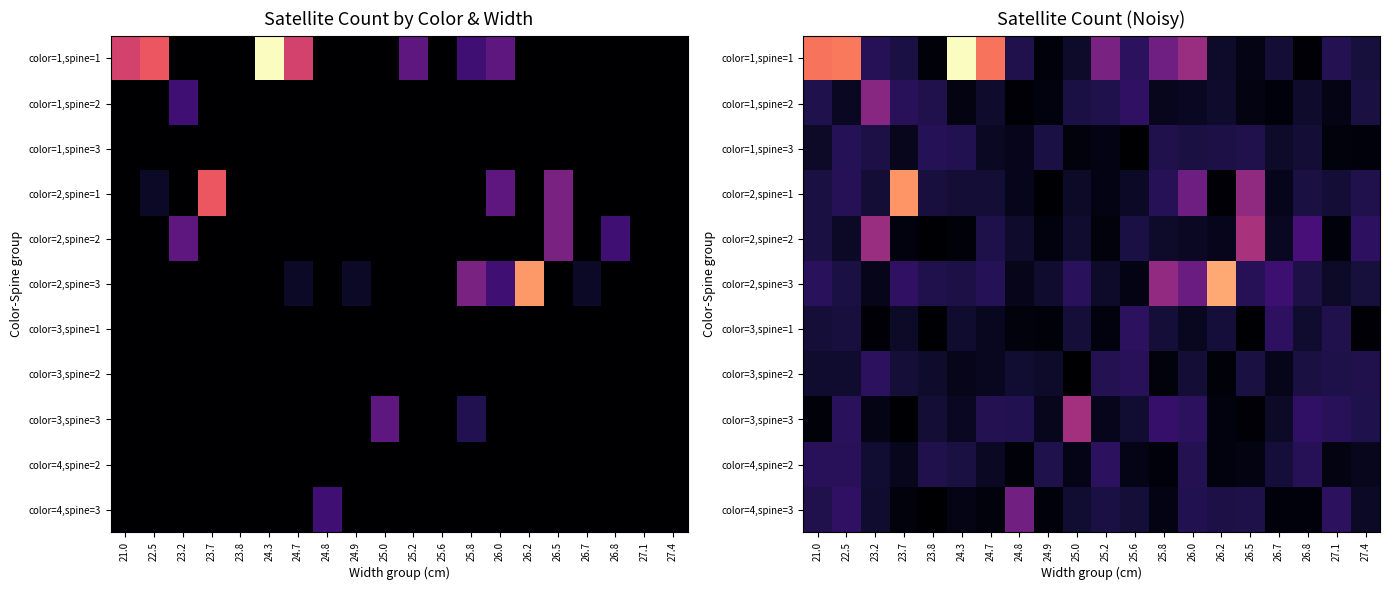

Between 23.2 and 26.7, which series saw the biggest shift?

color=2,spine=2